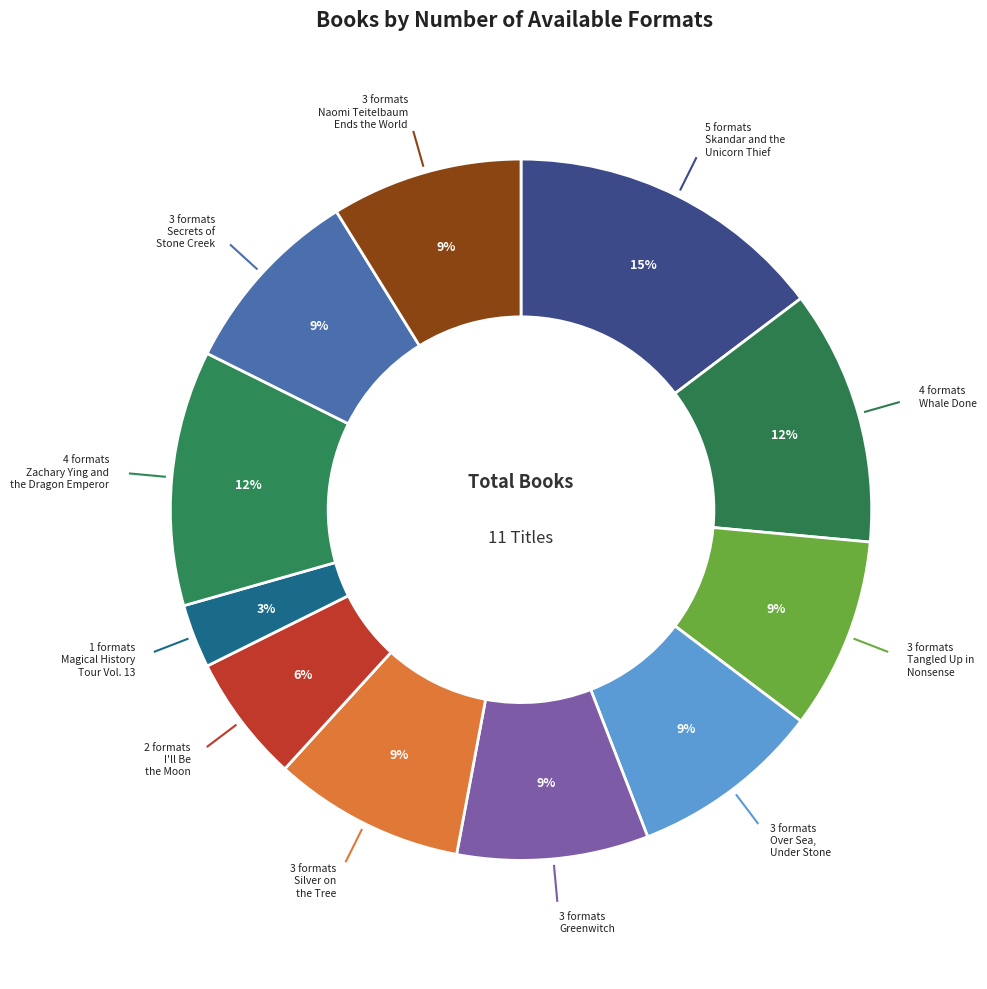

Count the number of slices in the pie.

11